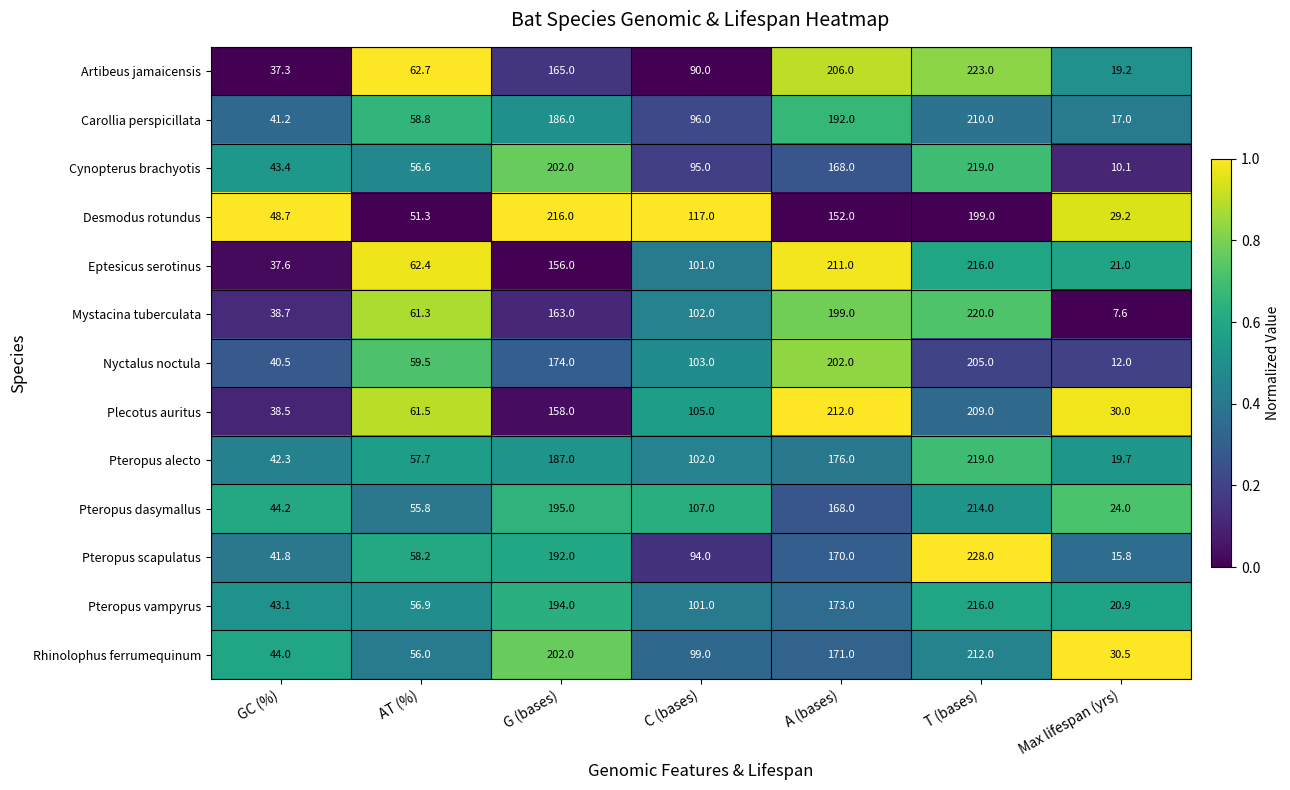

True or false: Desmodus rotundus has a value of 152.0 at A (bases).

True